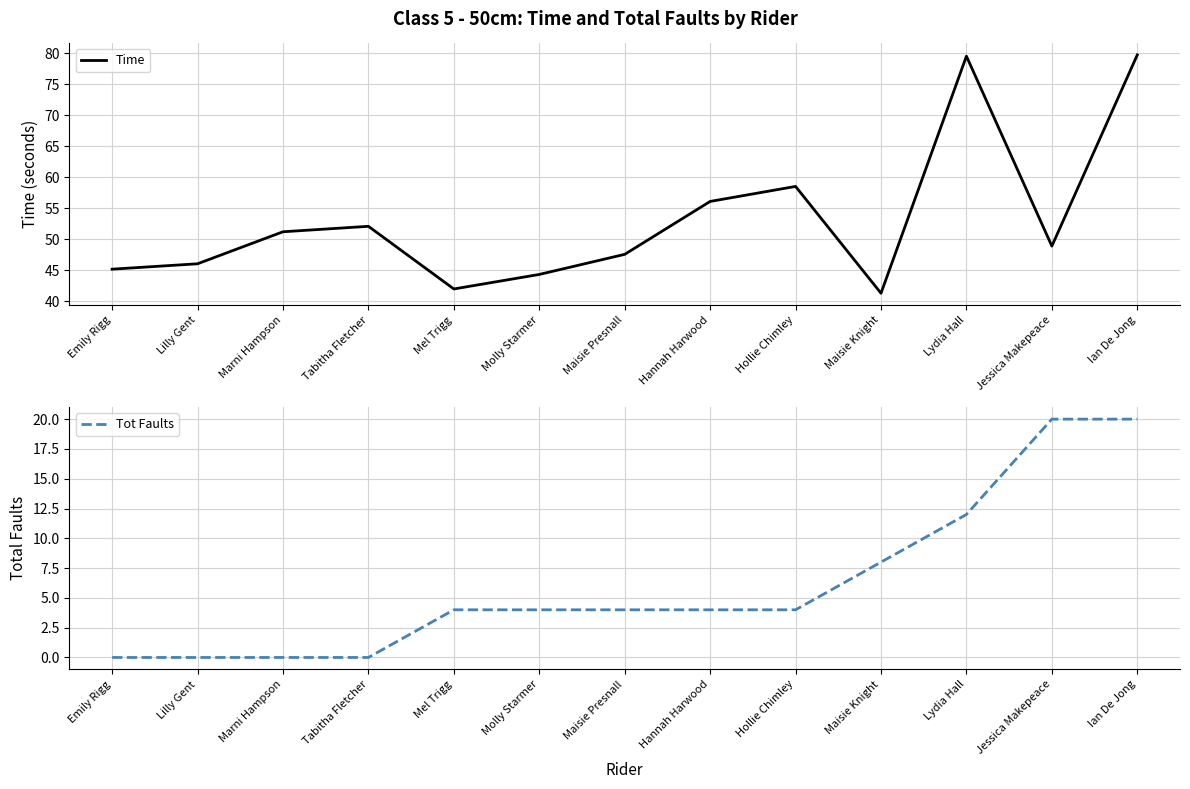

True or false: Time and Tot Faults intersect in this chart.

False